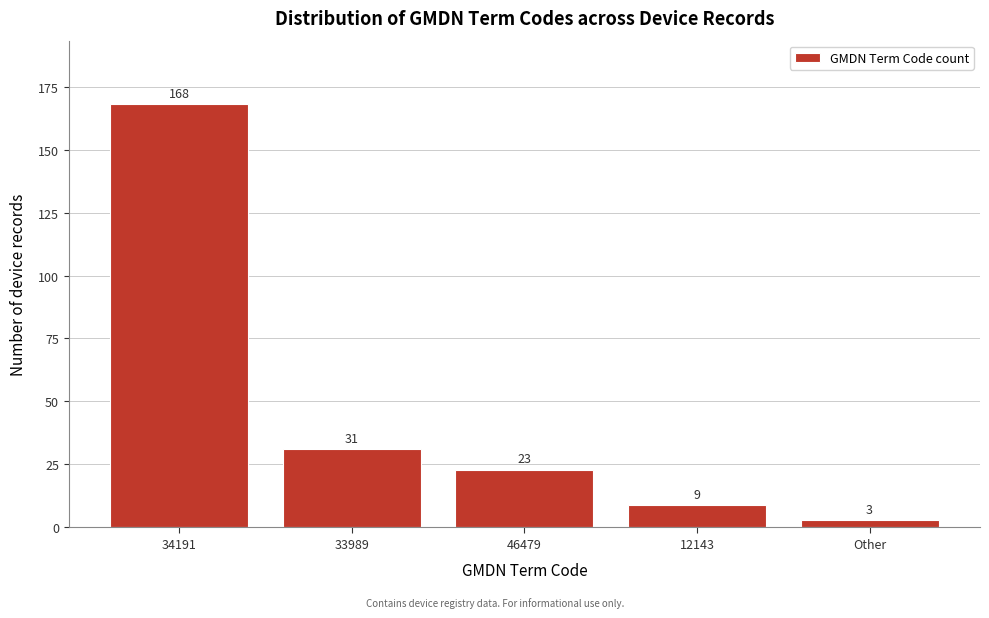

Reading left to right, transcribe all the data shown in this chart.

34191=168	33989=31	46479=23	12143=9	Other=3